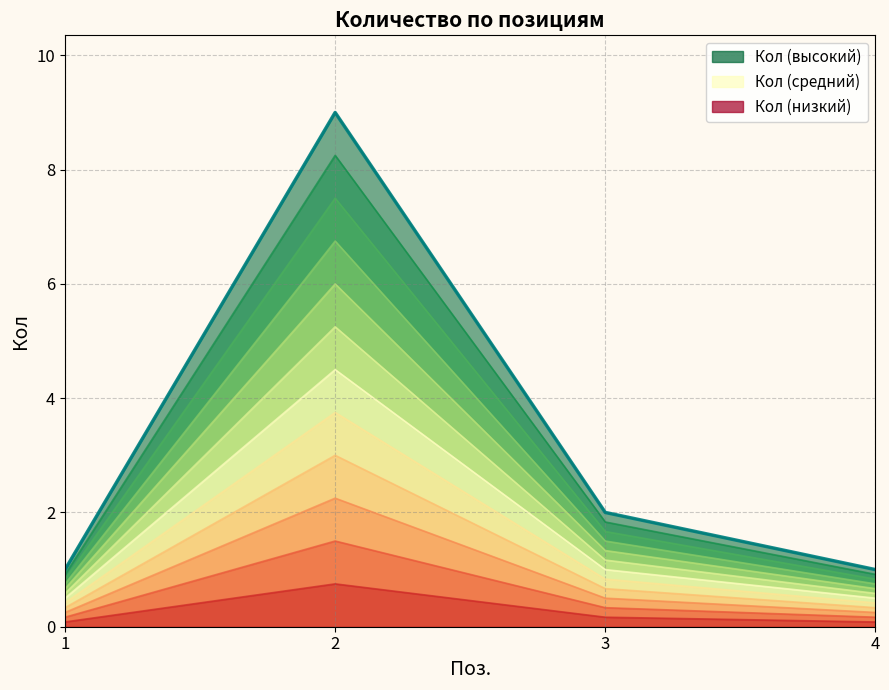

How many lines are shown in the chart?

1